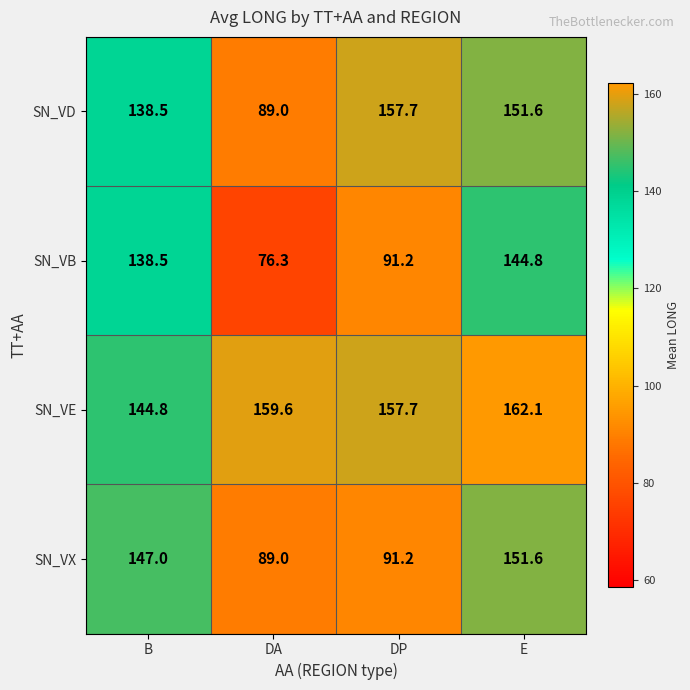

How many series are shown in this chart?

4